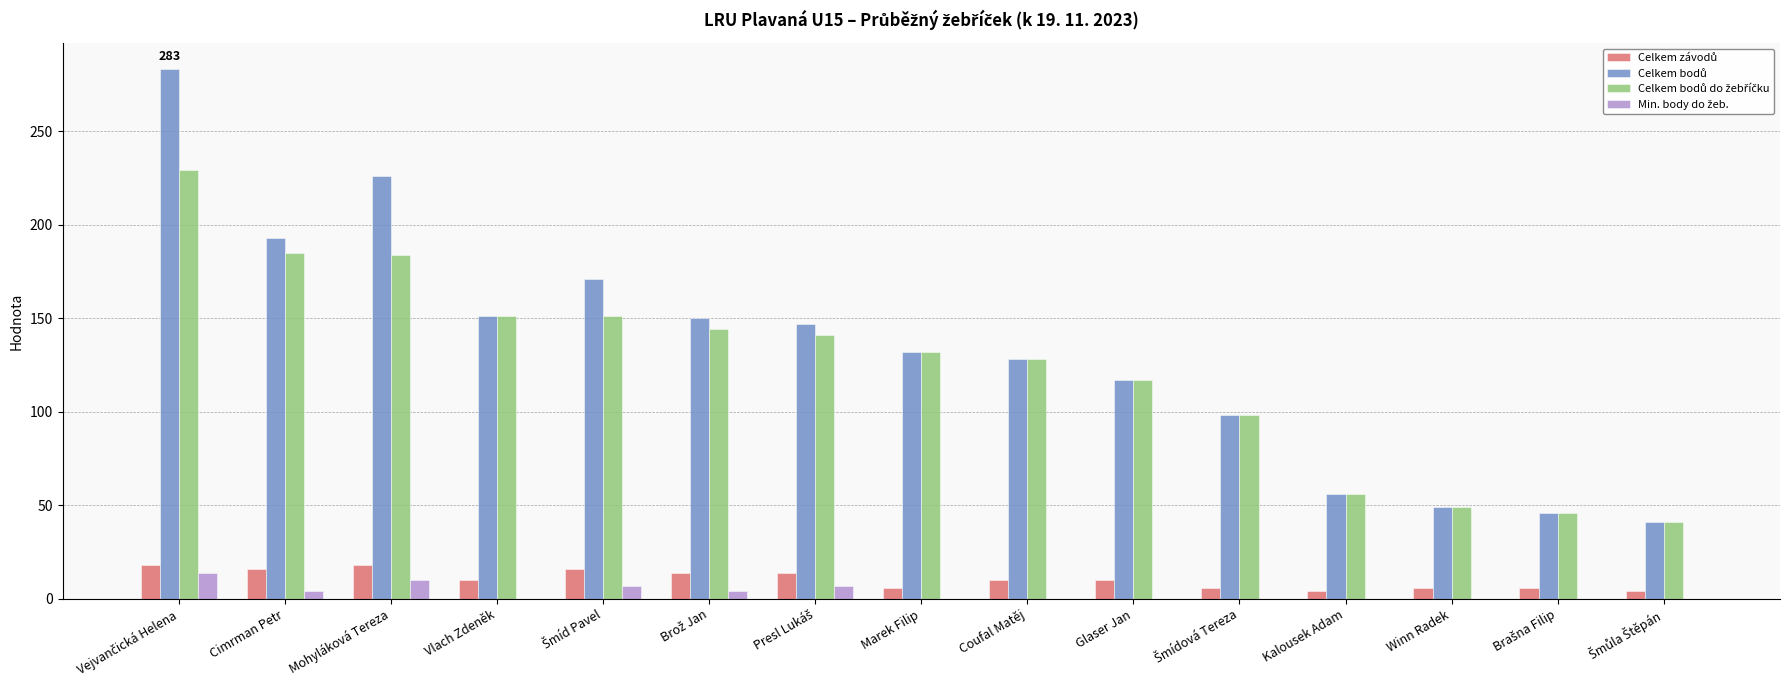

What is the maximum value shown in the chart?

283